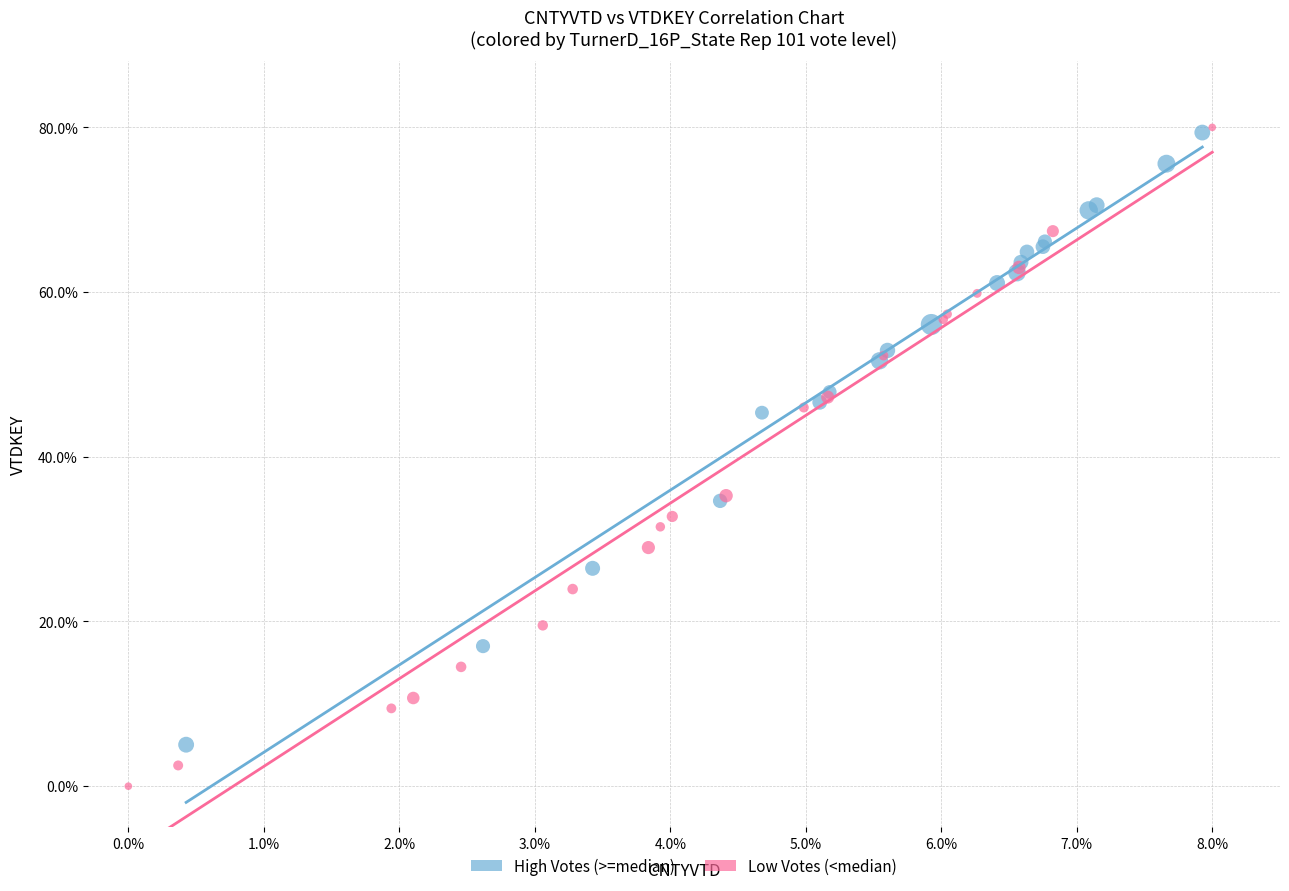

Which series reaches the minimum Y coordinate?

Low Votes (<median)